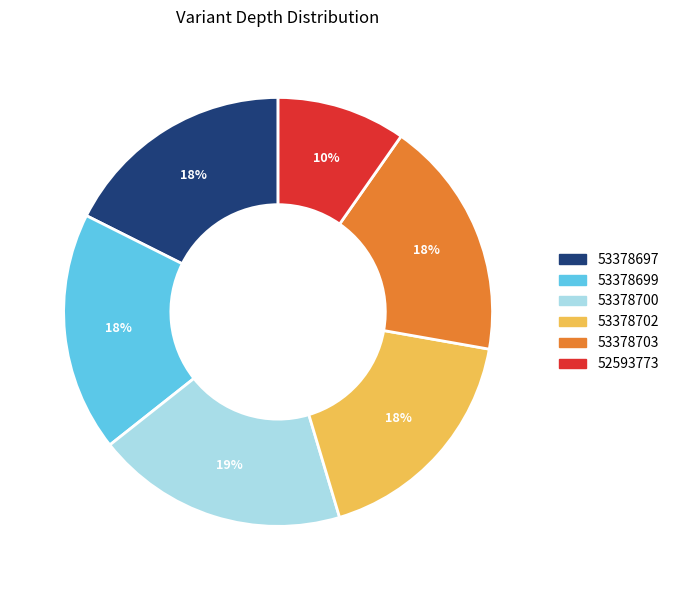

How many slices are in this pie chart?

6